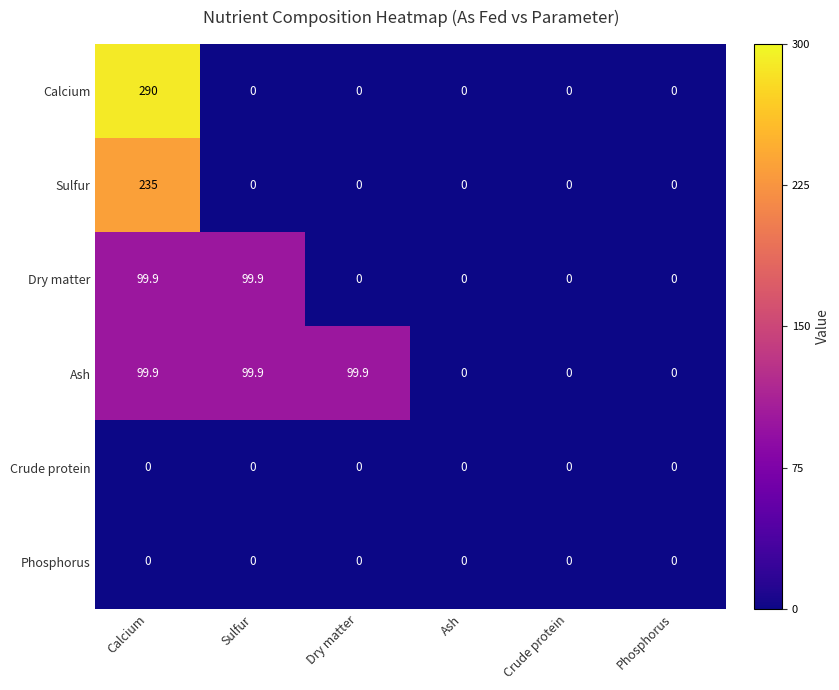

Which series has the largest range (max minus min)?

Calcium